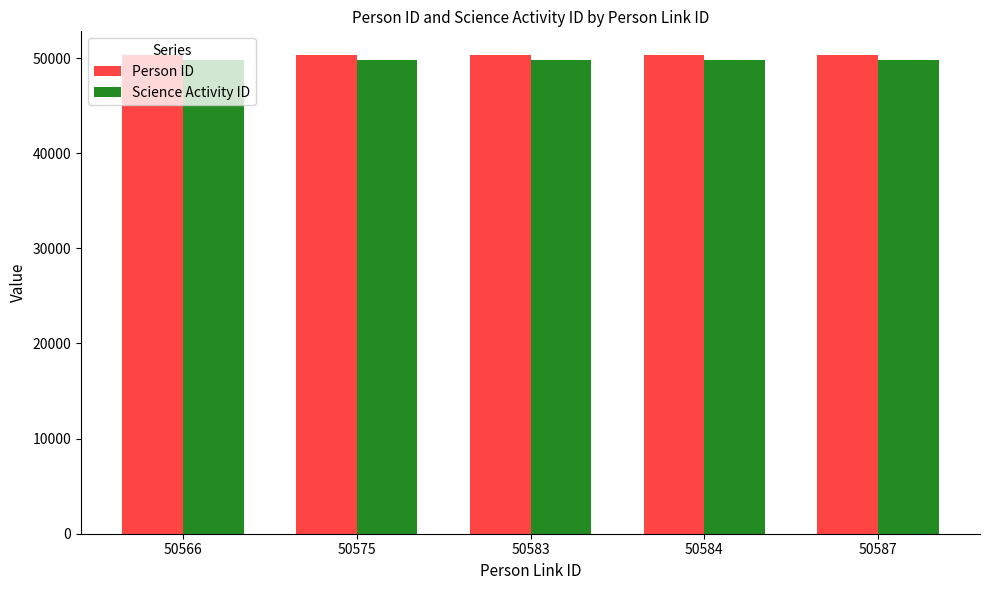

What is the value of the Science Activity ID bar at the 1st from the left?

49786